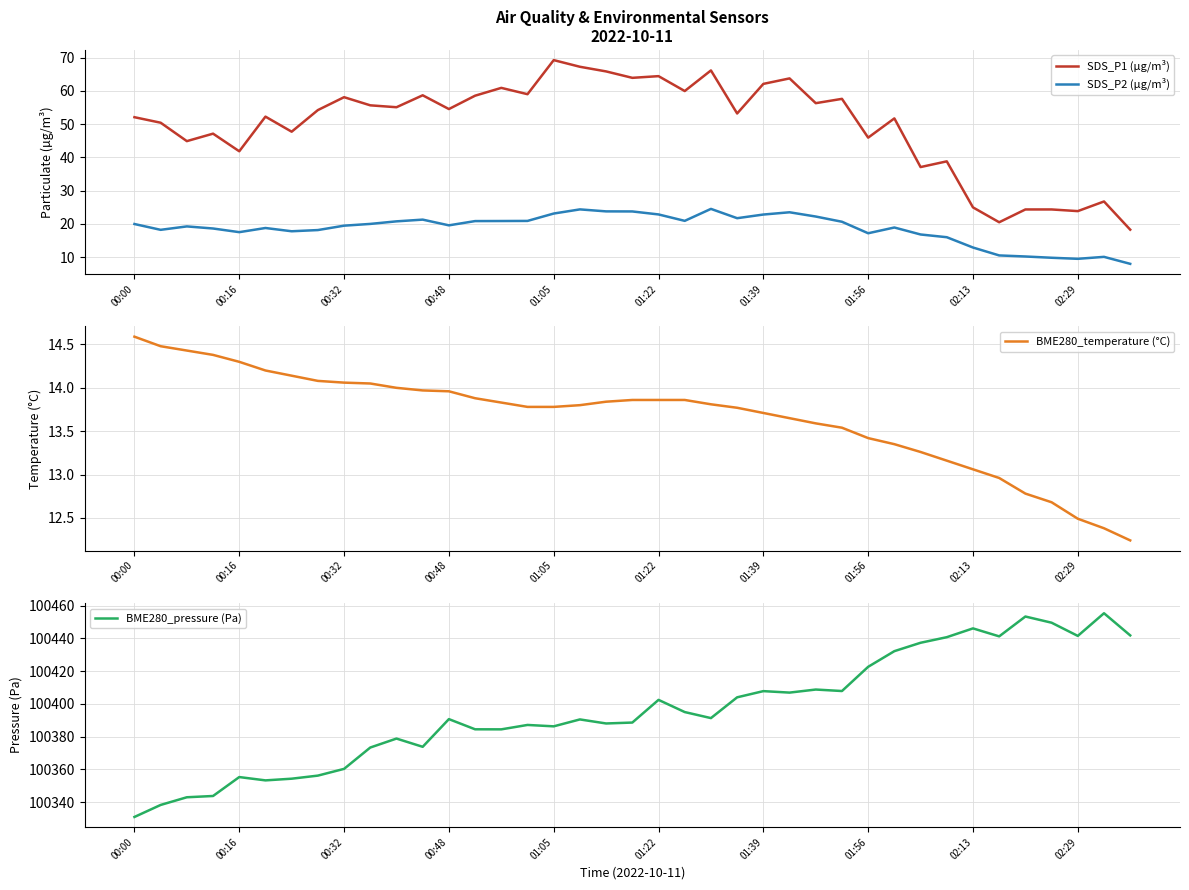

List the series in order of their peak value, highest first.

BME280_pressure (Pa), SDS_P1 (µg/m³), SDS_P2 (µg/m³), BME280_temperature (°C)